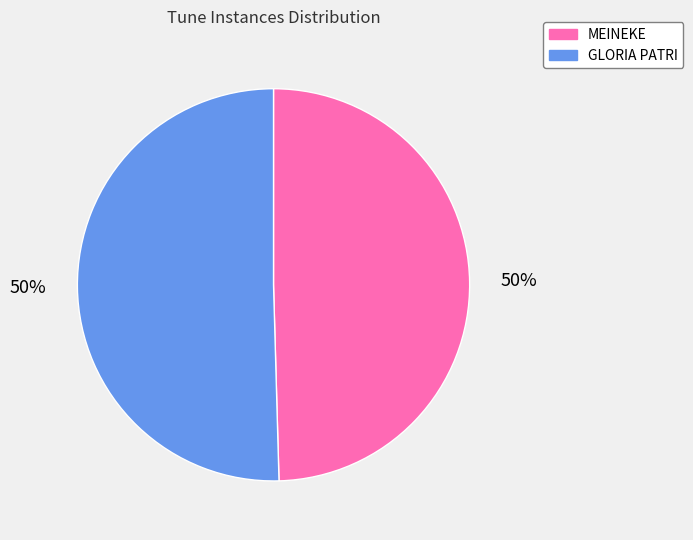

To the nearest percent, what percentage of the pie is GLORIA PATRI?

50%